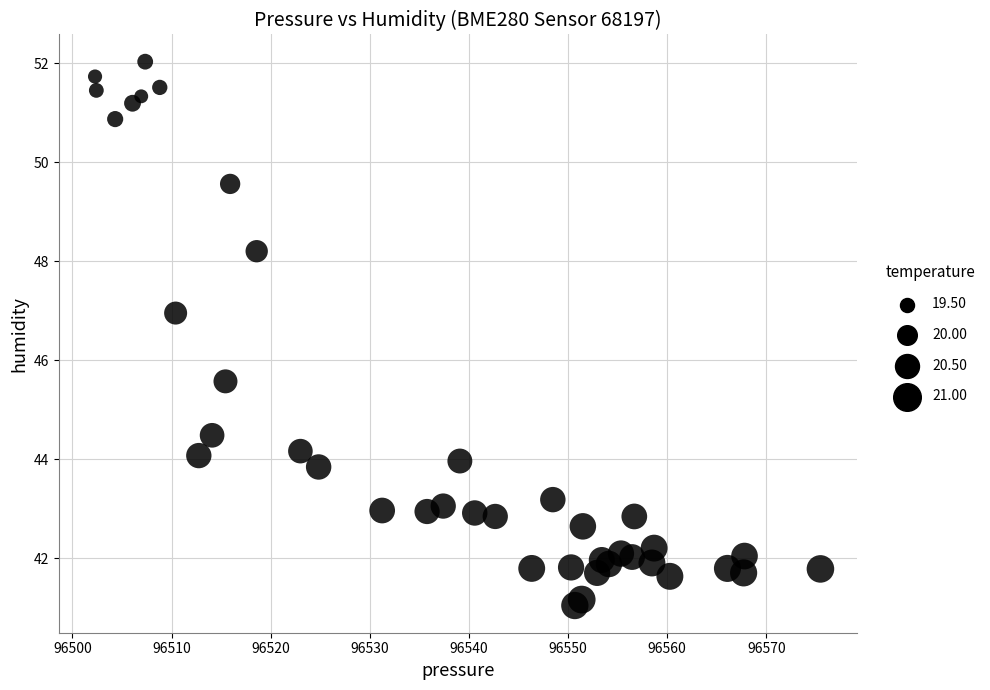

What Y value in the scatter plot is closest to 46?

45.6